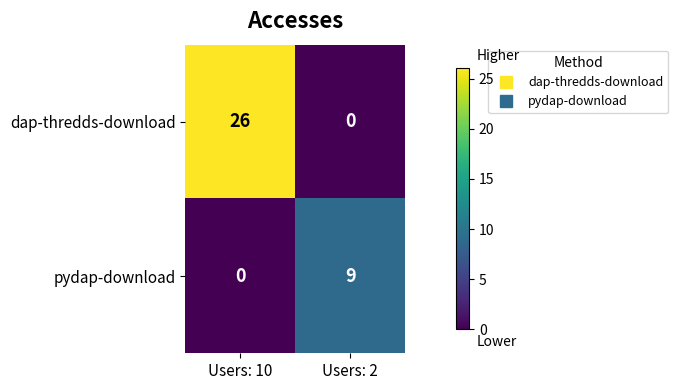

What is the greatest value displayed?

26